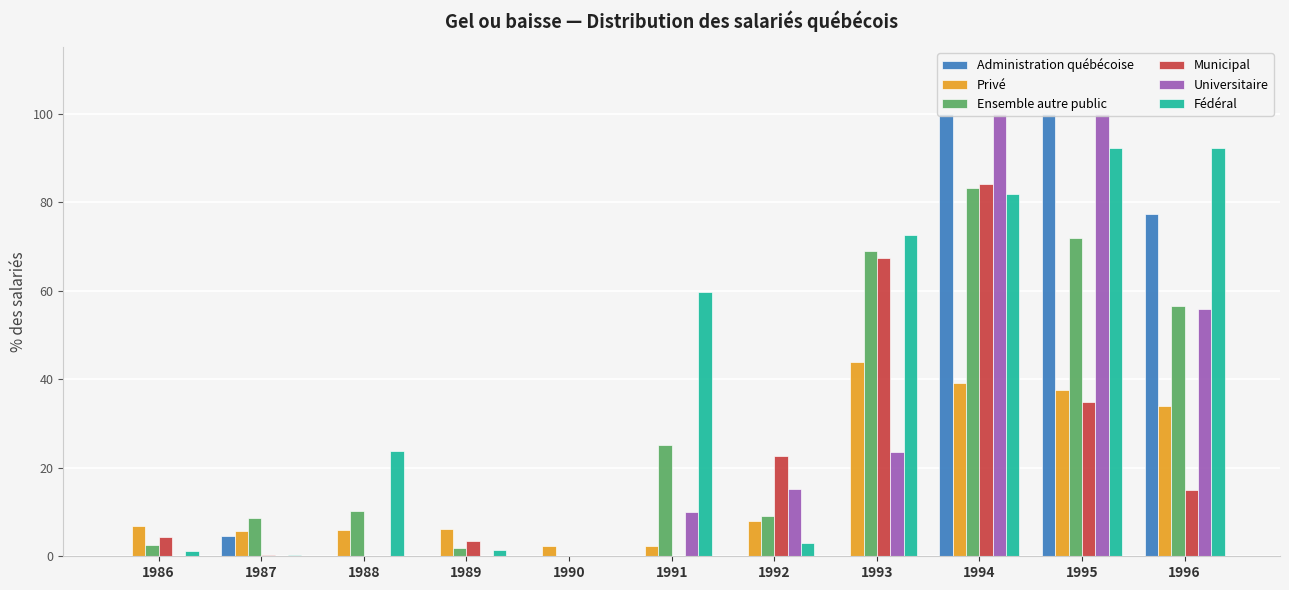

At which category is the sum across all series the highest?

1994